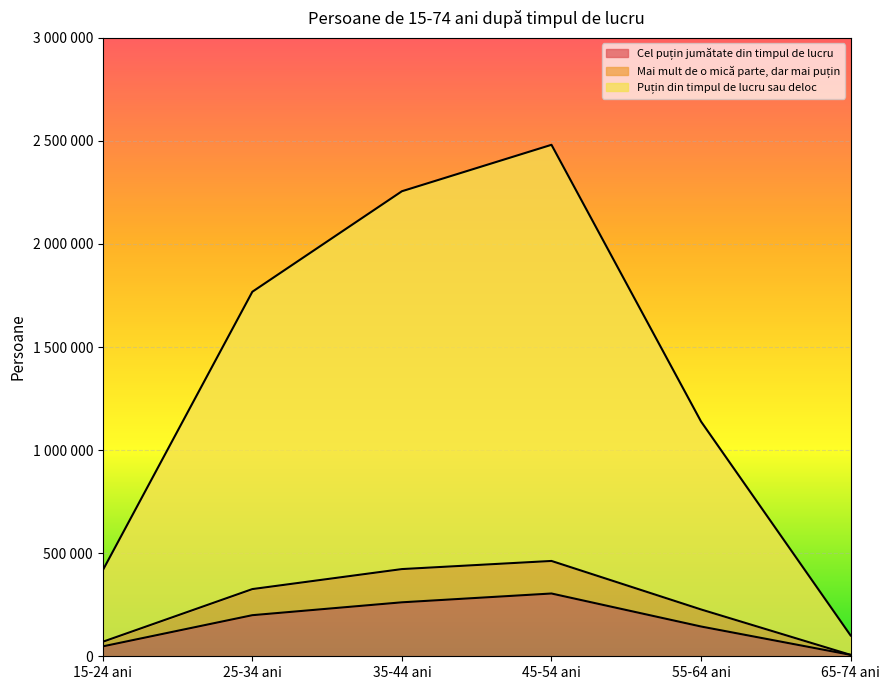

Which category has the highest value across all series?

45-54 ani